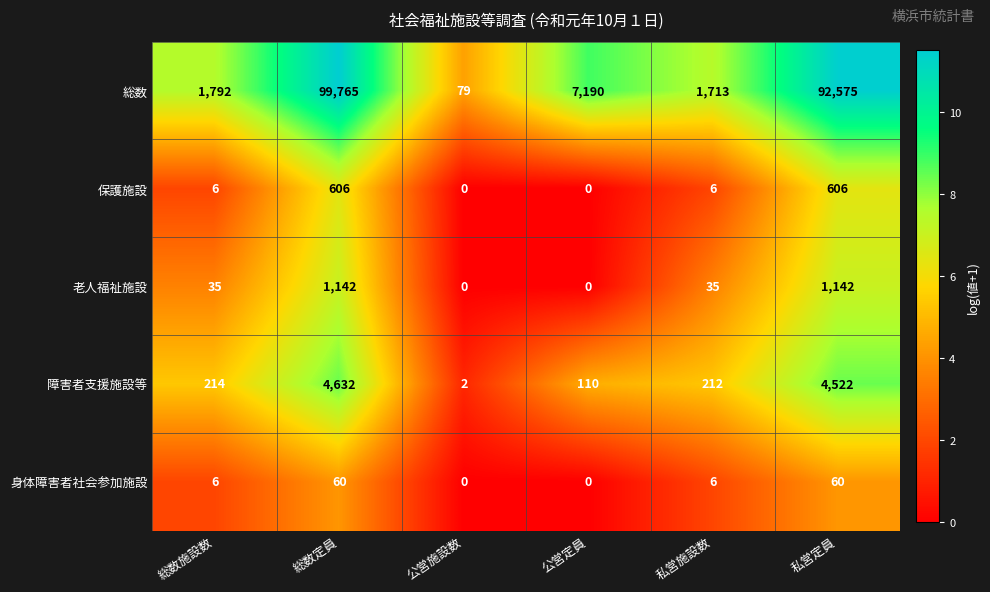

Between 総数定員 and 私営施設数, which series saw the biggest shift?

総数